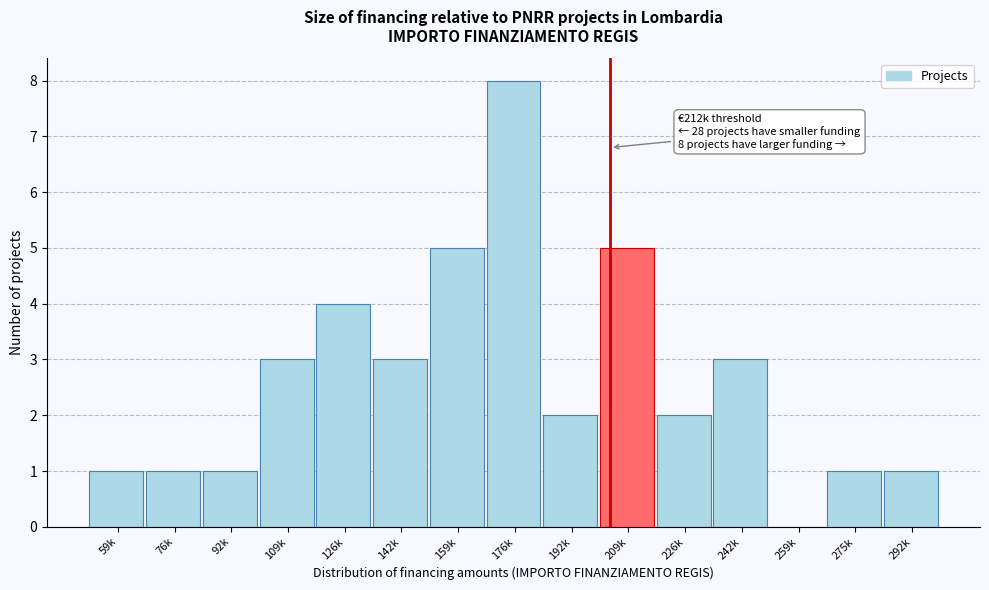

Reading left to right, what are all the values shown in this chart?

59k=1	76k=1	92k=1	109k=3	126k=4	142k=3	159k=5	176k=8	192k=2	209k=5	226k=2	242k=3	259k=0	275k=1	292k=1